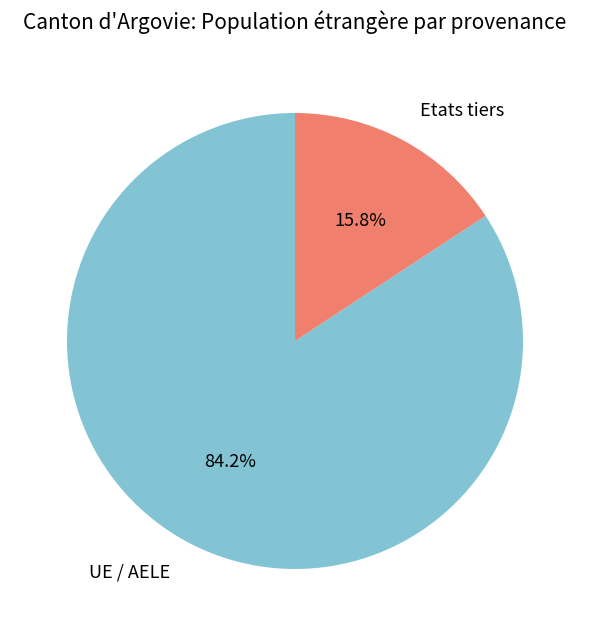

How many slices are in this pie chart?

2